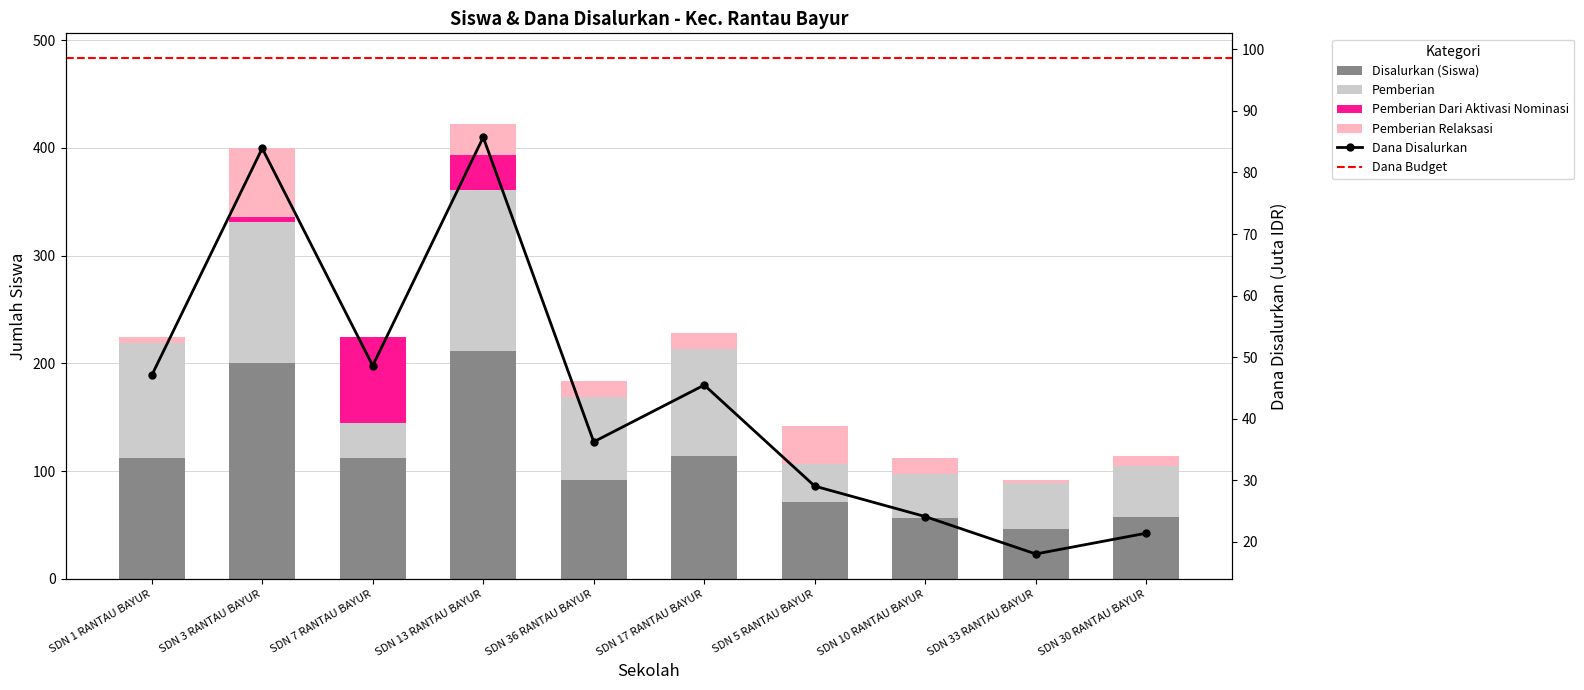

Reading left to right, transcribe all the data shown in this chart.

Disalurkan (Siswa): SDN 1 RANTAU BAYUR=112	SDN 3 RANTAU BAYUR=200	SDN 7 RANTAU BAYUR=112	SDN 13 RANTAU BAYUR=211	SDN 36 RANTAU BAYUR=92	SDN 17 RANTAU BAYUR=114	SDN 5 RANTAU BAYUR=71	SDN 10 RANTAU BAYUR=56	SDN 33 RANTAU BAYUR=46	SDN 30 RANTAU BAYUR=57
Pemberian: SDN 1 RANTAU BAYUR=107	SDN 3 RANTAU BAYUR=131	SDN 7 RANTAU BAYUR=33	SDN 13 RANTAU BAYUR=150	SDN 36 RANTAU BAYUR=77	SDN 17 RANTAU BAYUR=99	SDN 5 RANTAU BAYUR=36	SDN 10 RANTAU BAYUR=41	SDN 33 RANTAU BAYUR=43	SDN 30 RANTAU BAYUR=48
Pemberian Dari Aktivasi Nominasi: SDN 1 RANTAU BAYUR=0	SDN 3 RANTAU BAYUR=5	SDN 7 RANTAU BAYUR=79	SDN 13 RANTAU BAYUR=32	SDN 36 RANTAU BAYUR=0	SDN 17 RANTAU BAYUR=0	SDN 5 RANTAU BAYUR=0	SDN 10 RANTAU BAYUR=0	SDN 33 RANTAU BAYUR=0	SDN 30 RANTAU BAYUR=0
Pemberian Relaksasi: SDN 1 RANTAU BAYUR=5	SDN 3 RANTAU BAYUR=64	SDN 7 RANTAU BAYUR=0	SDN 13 RANTAU BAYUR=29	SDN 36 RANTAU BAYUR=15	SDN 17 RANTAU BAYUR=15	SDN 5 RANTAU BAYUR=35	SDN 10 RANTAU BAYUR=15	SDN 33 RANTAU BAYUR=3	SDN 30 RANTAU BAYUR=9